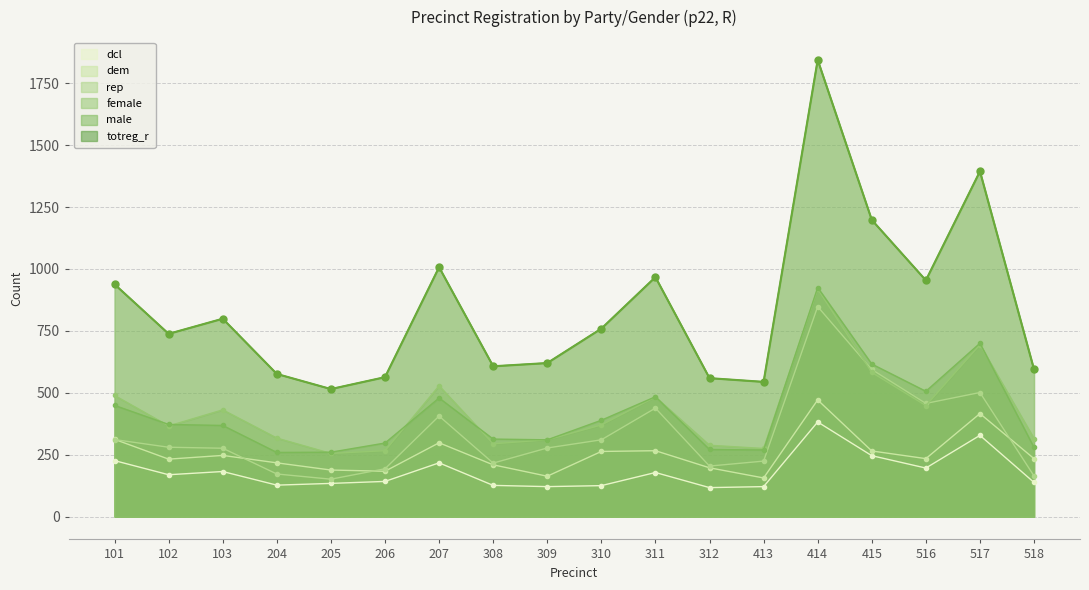

Is it true that dcl equals 316 at 101?

False